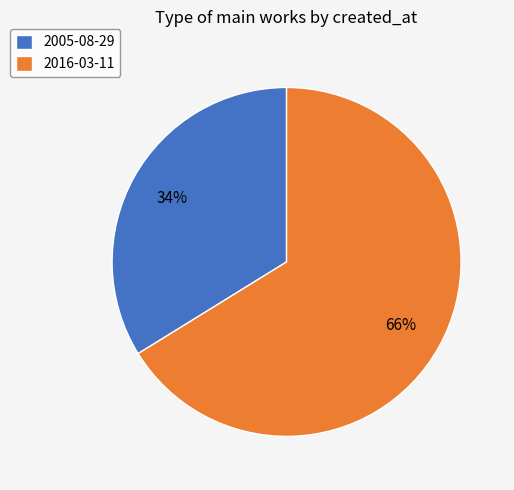

Between 2016-03-11 and 2005-08-29, which is larger?

2016-03-11